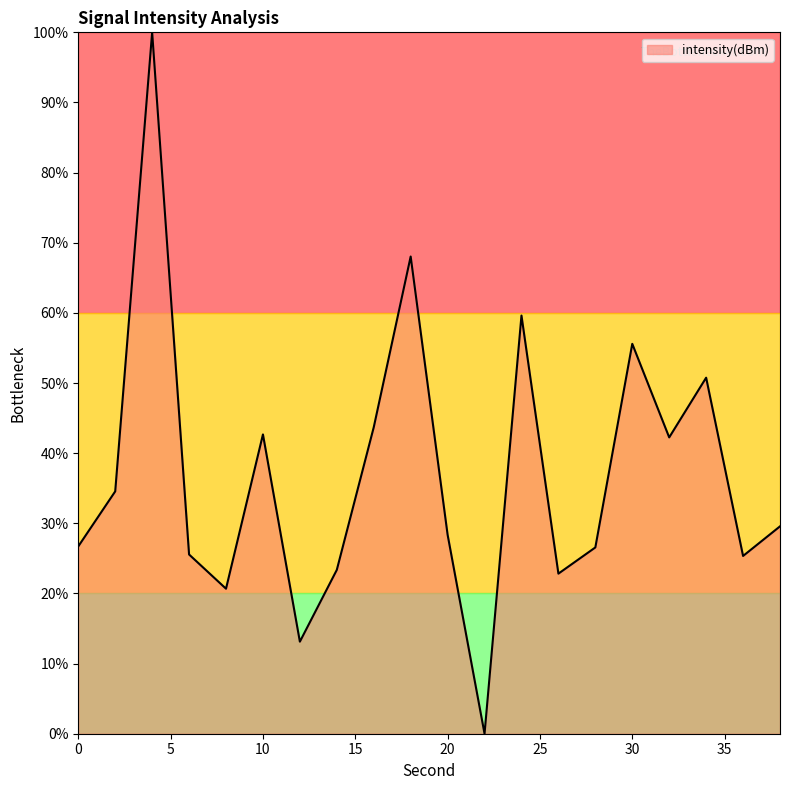

What is the maximum value shown in the chart?

100.0